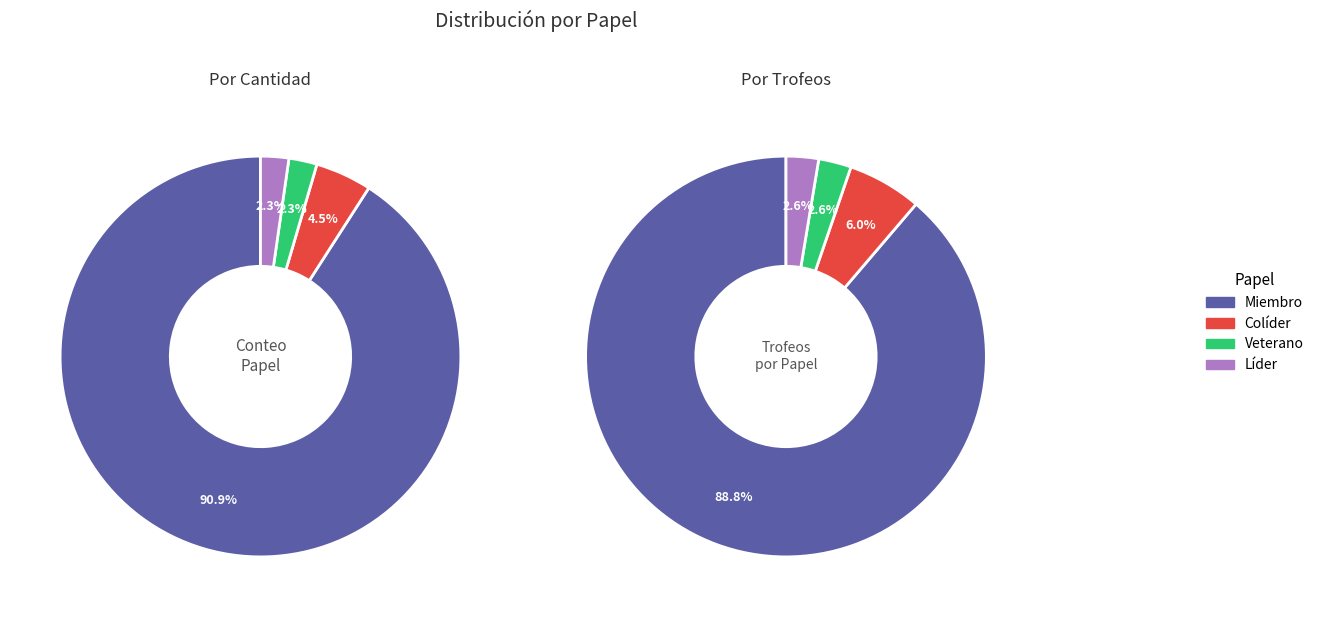

Approximately how many times larger is the value at Líder compared to Colíder?

0.5